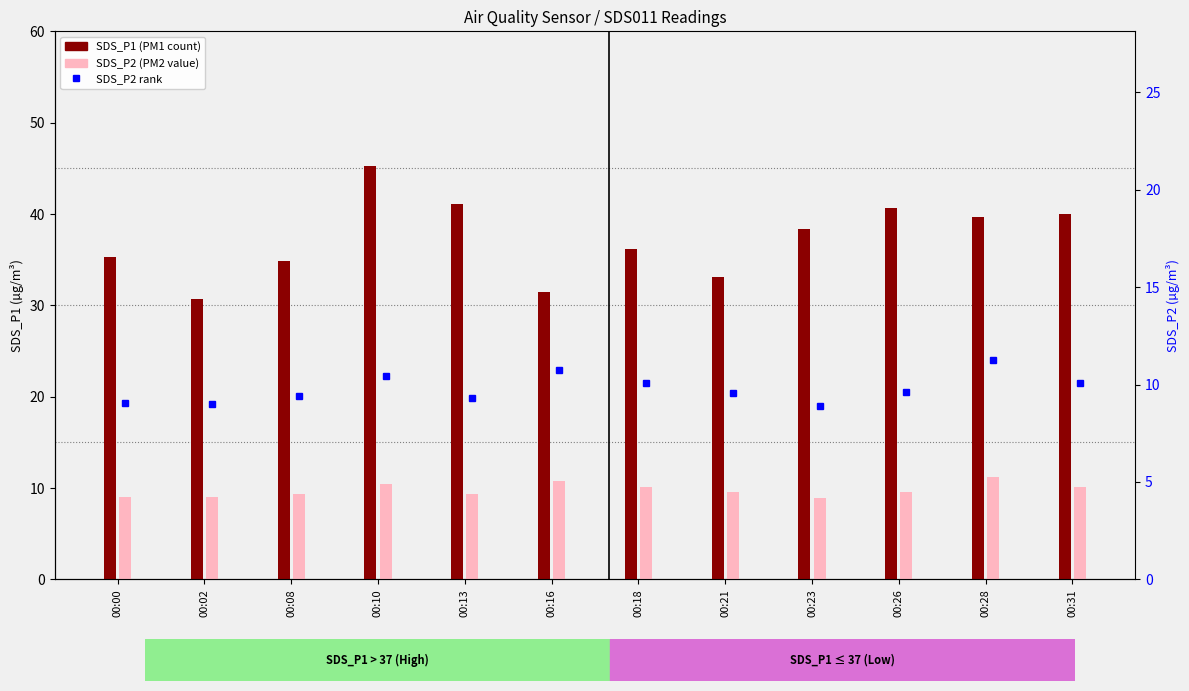

Does the chart contain stacked bars?

No